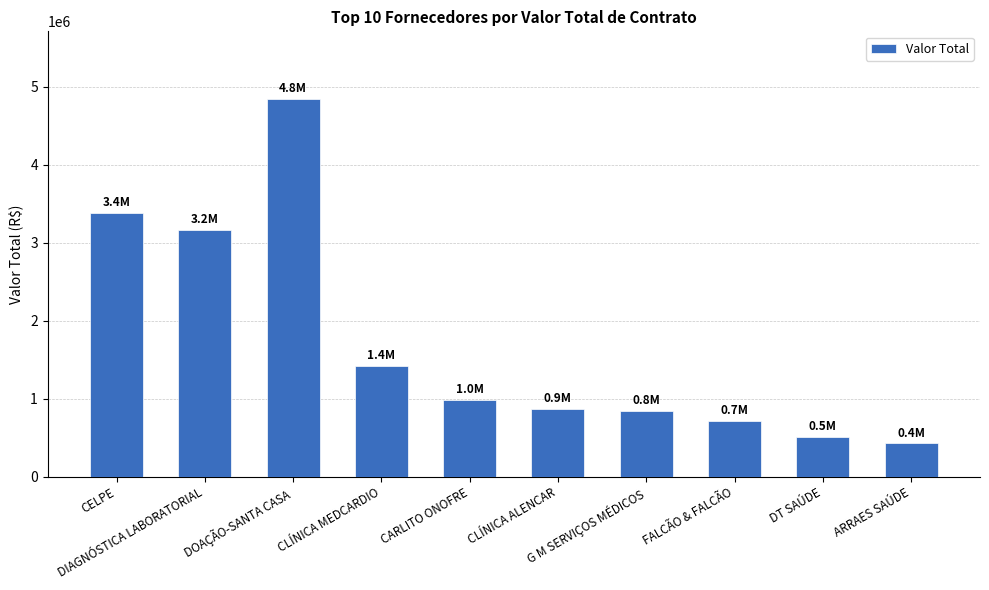

Reading right to left, what are all the values shown in this chart?

429050.0	517850.0	714696.5	846076.0	876350.0	992200.0	1426265.0	4838264.7	3159386.5	3379318.2